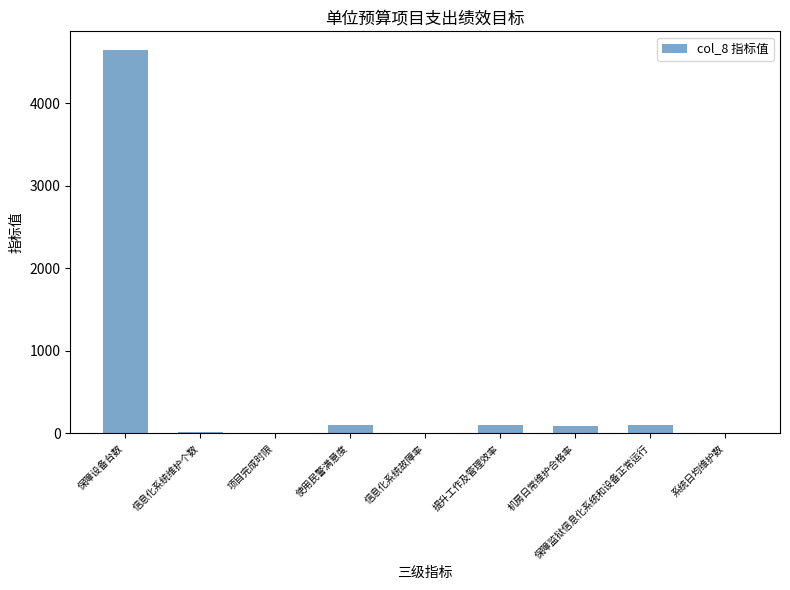

What is the sum of all values?

5046